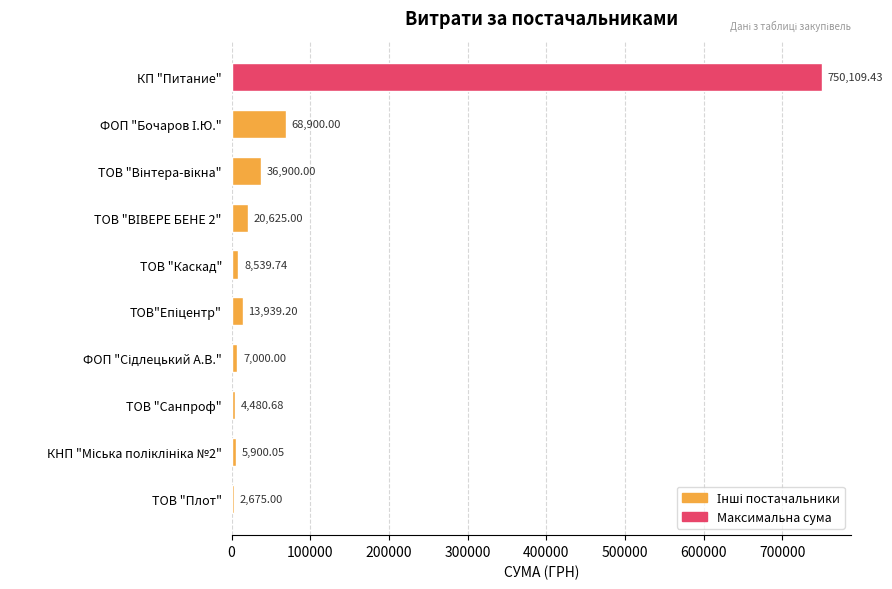

What is the sum of all values?

919069.1